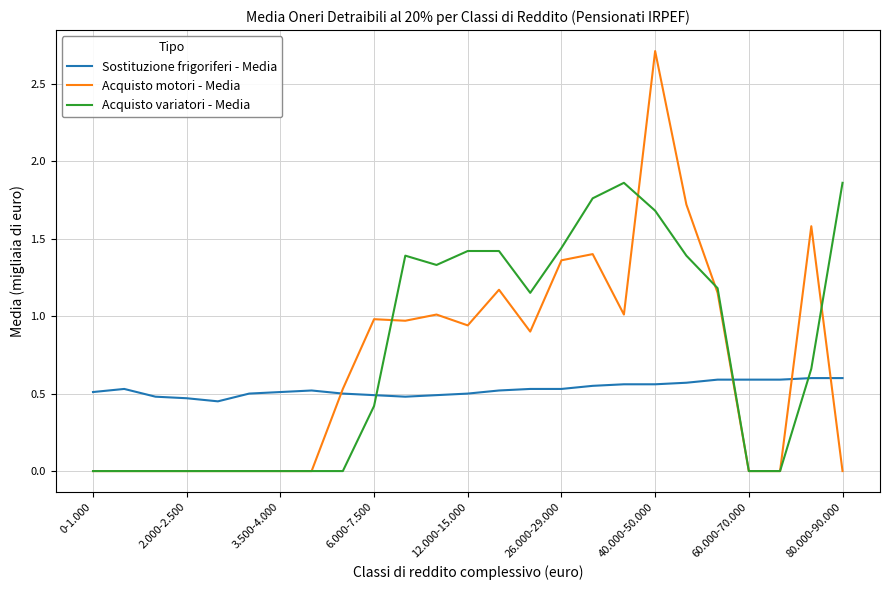

Rank the series by their maximum value, from lowest to highest.

Sostituzione frigoriferi - Media, Acquisto variatori - Media, Acquisto motori - Media